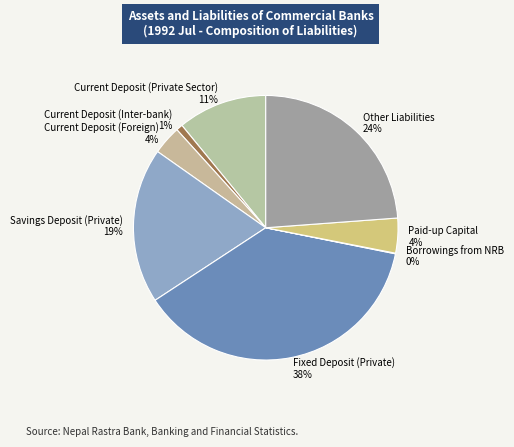

To the nearest percent, what is the average slice percentage?

12%